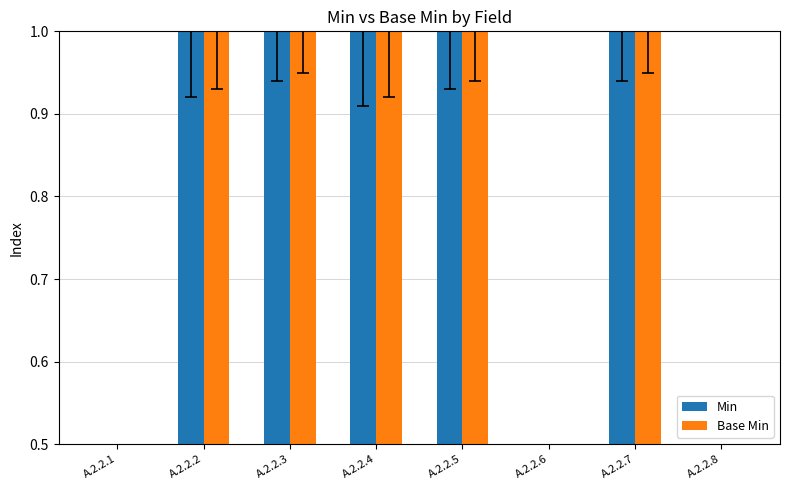

Which label corresponds to the largest value in the chart?

A.2.2.2